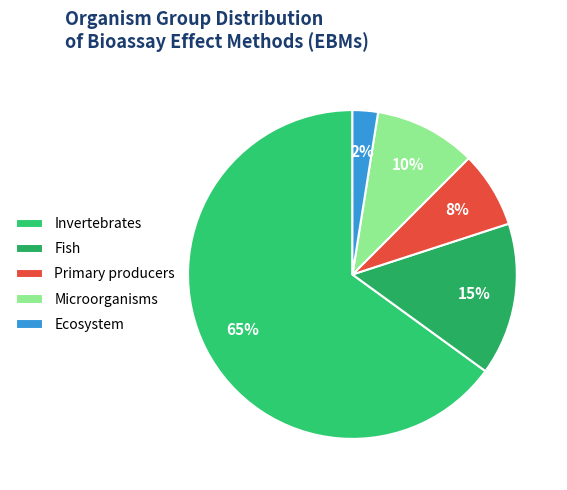

Rank the categories by value from highest to lowest.

Invertebrates, Fish, Microorganisms, Primary producers, Ecosystem